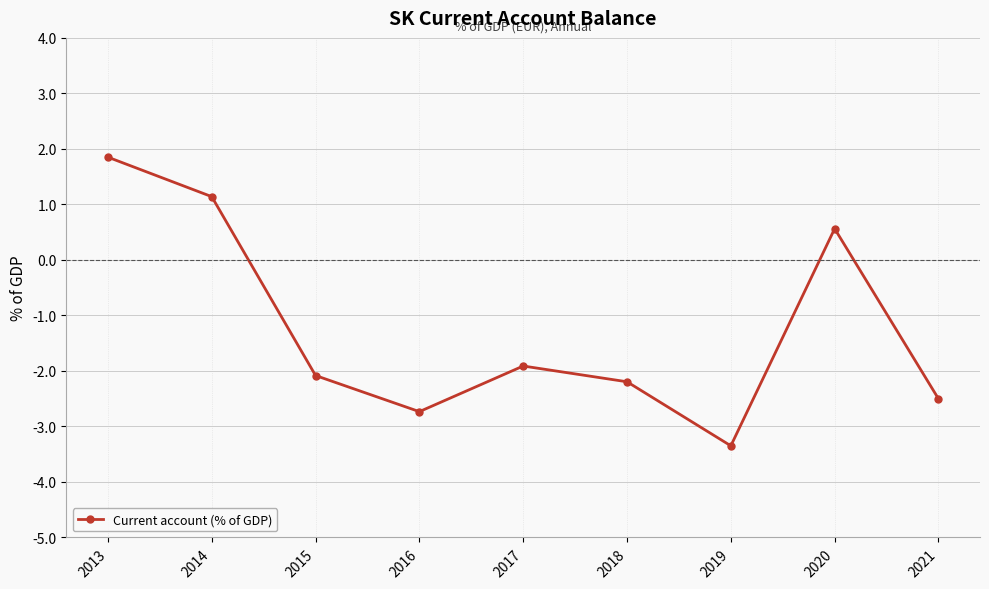

Reading left to right, what are all the values shown in this chart?

2013=1.9	2014=1.1	2015=-2.1	2016=-2.7	2017=-1.9	2018=-2.2	2019=-3.3	2020=0.6	2021=-2.5